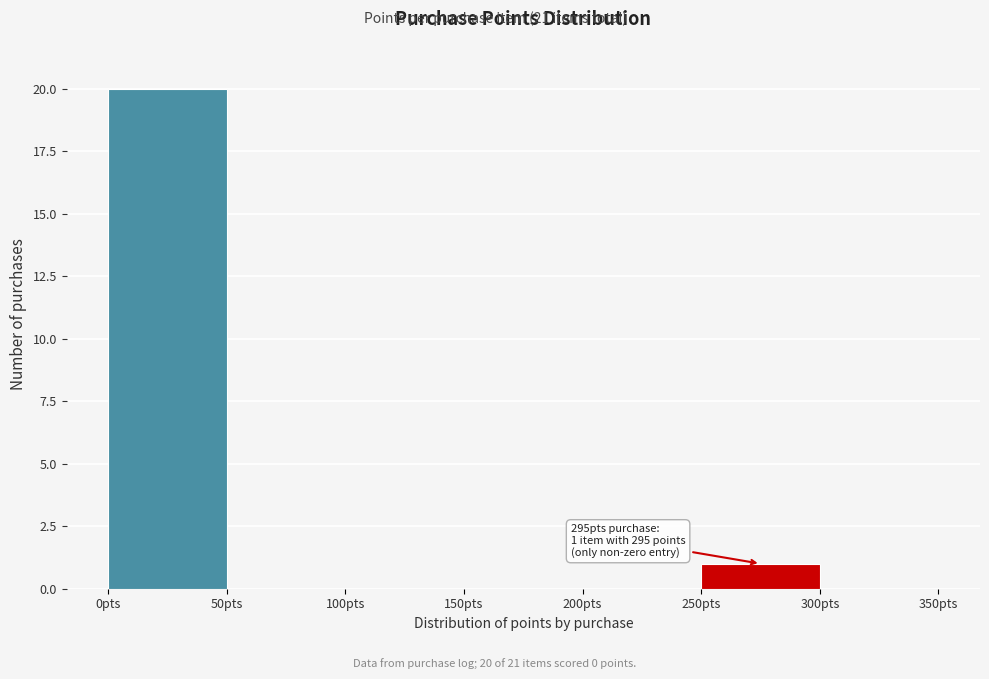

Which range on the x-axis has the tallest bar?

0 to 50